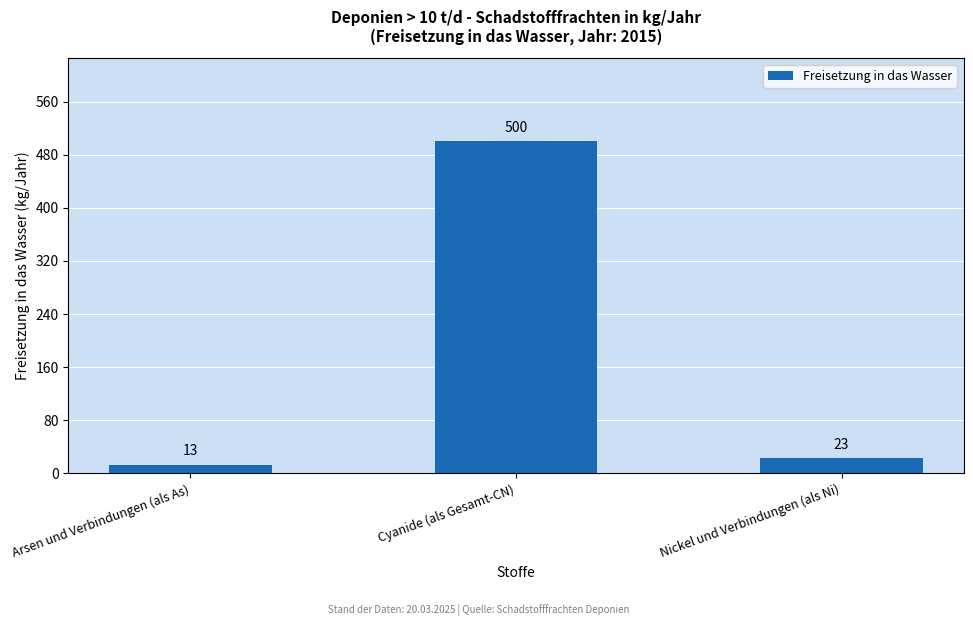

Reading left to right, extract all data points from this chart.

Arsen und Verbindungen (als As)=13	Cyanide (als Gesamt-CN)=500	Nickel und Verbindungen (als Ni)=23